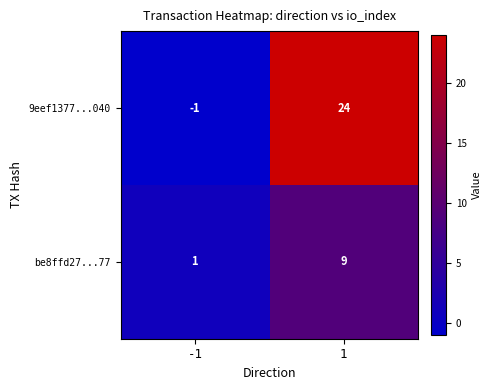

Rank the series by their maximum value, from highest to lowest.

9eef1377...040, be8ffd27...77